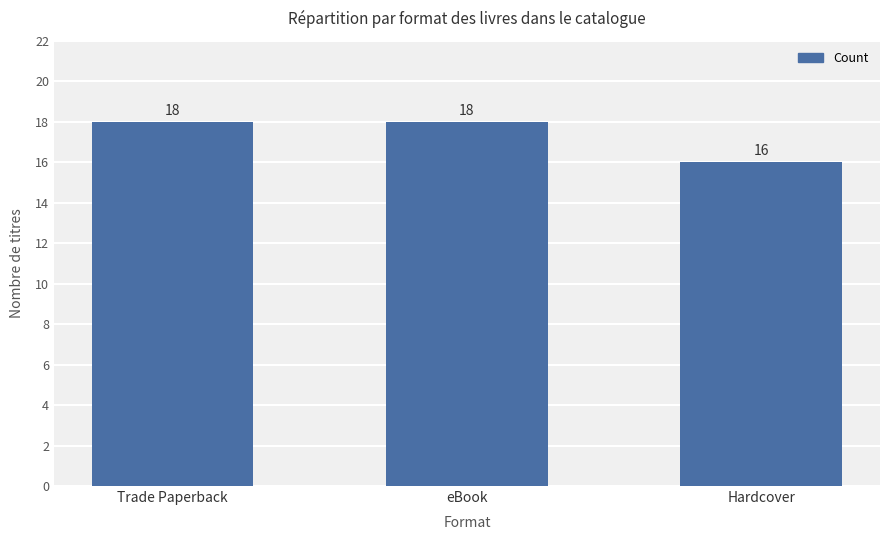

Are the bars grouped side by side (vs. stacked)?

No